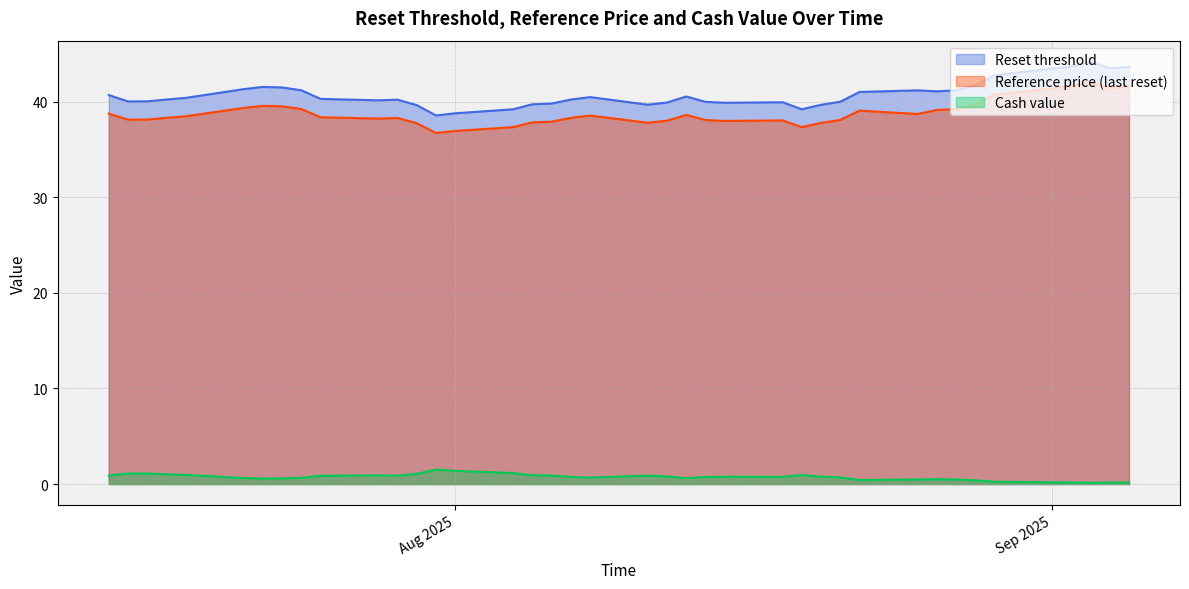

True or false: Reference price (last reset) and Reset threshold intersect in this chart.

False